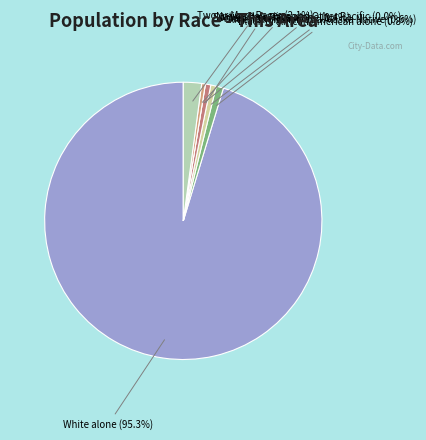

What percentage is the White alone slice, to the nearest percent?

95%